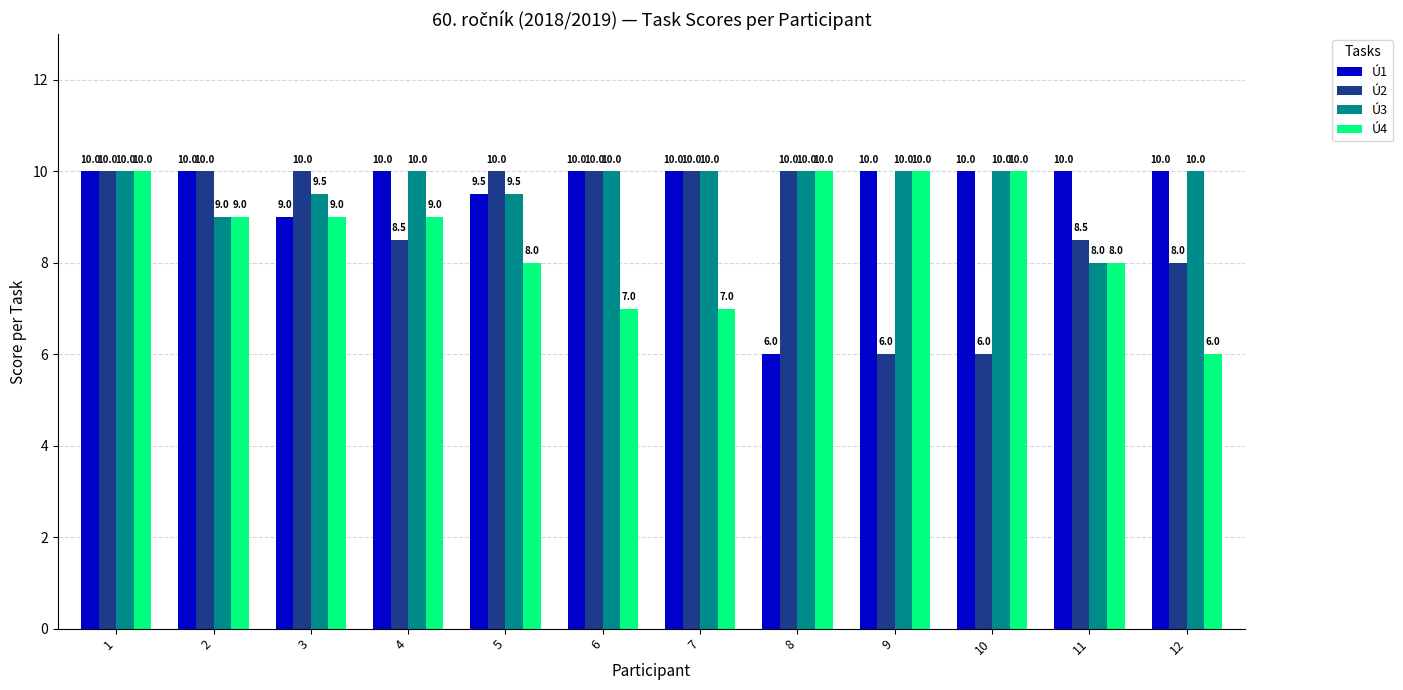

What is the difference between the Ú3 values at 3 and 9?

0.5